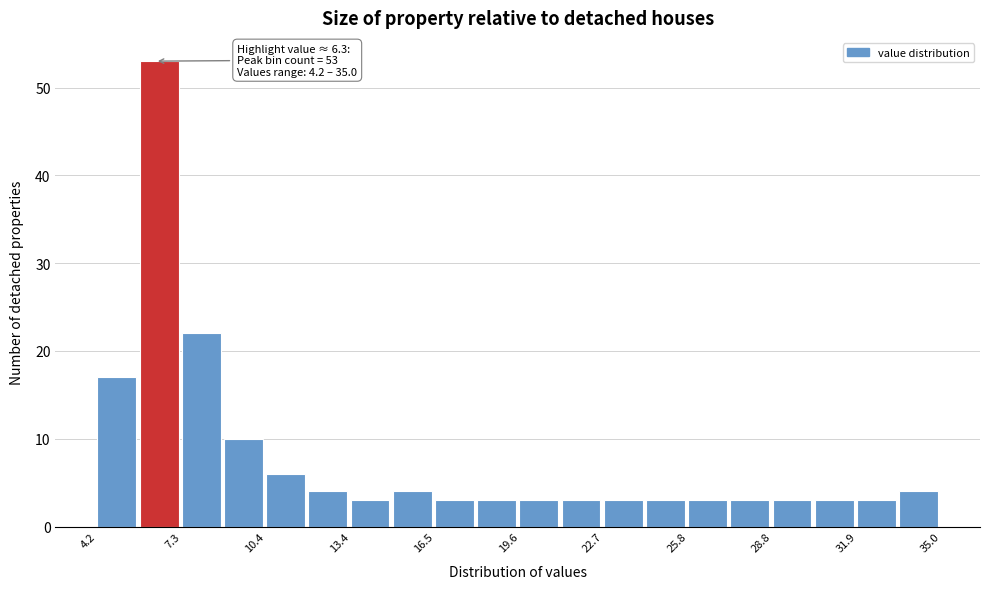

Read against the x-axis, roughly where is the centre of the tallest bar?

6.5